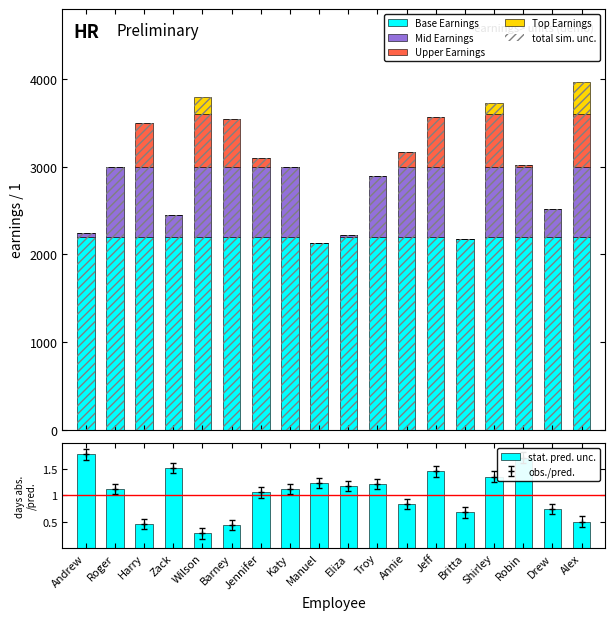

What is the average value of the Base Earnings series?

2194.8